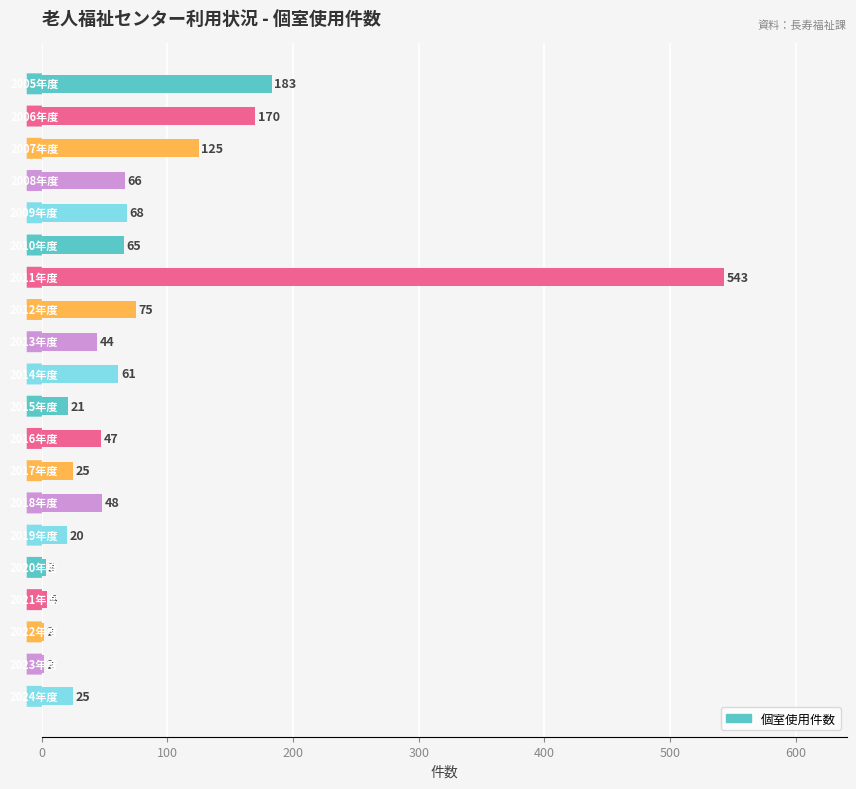

Reading top to bottom, extract all data points from this chart.

183	170	125	66	68	65	543	75	44	61	21	47	25	48	20	3	4	2	2	25